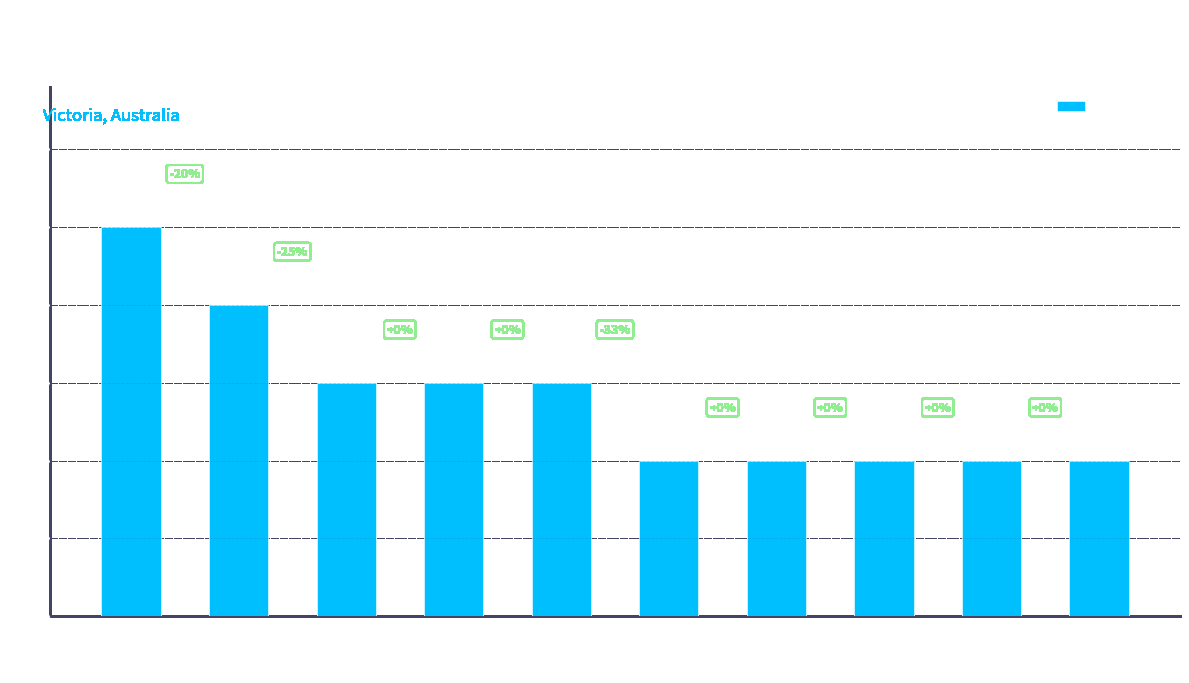

What is the ratio of the value at Lakes Entrance to the value at West Coast?

0.7